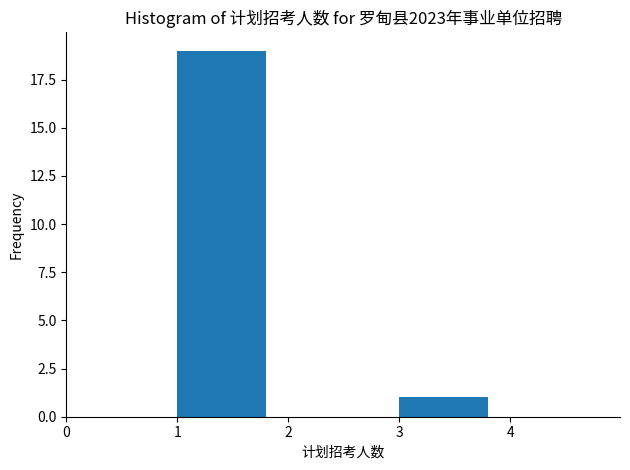

Which range on the x-axis has the tallest bar?

1 to 2